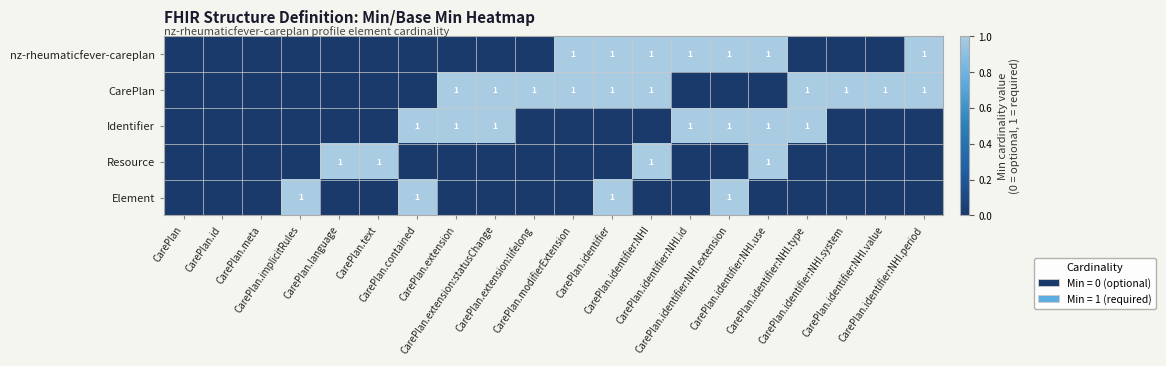

How many values in Element are above zero?

4